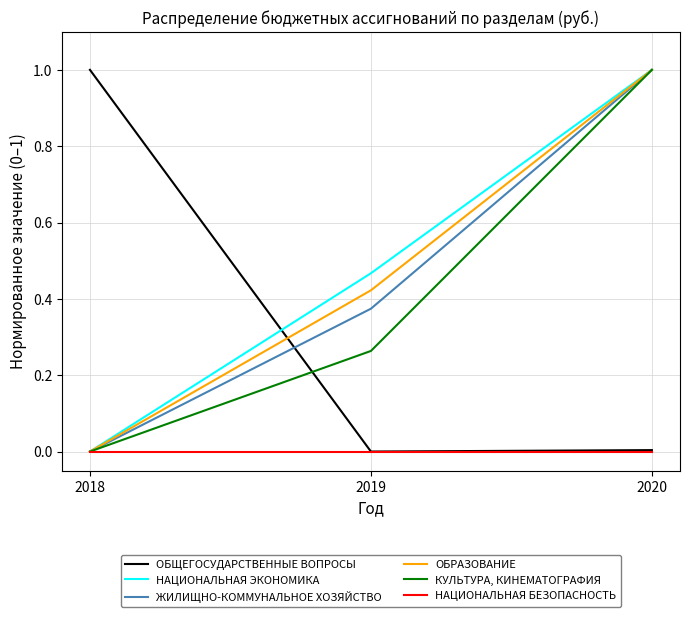

How many lines are shown in the chart?

6